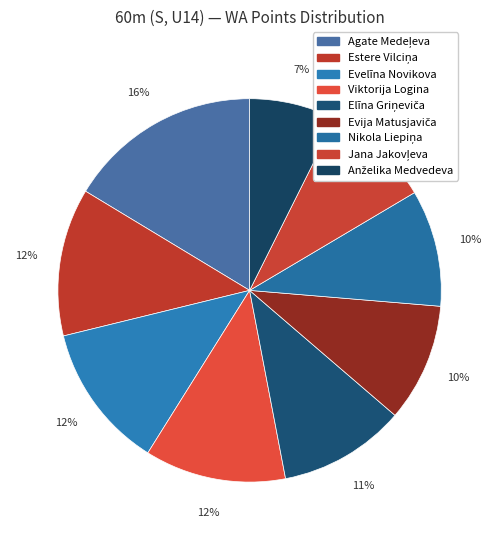

Count the number of slices in the pie.

9